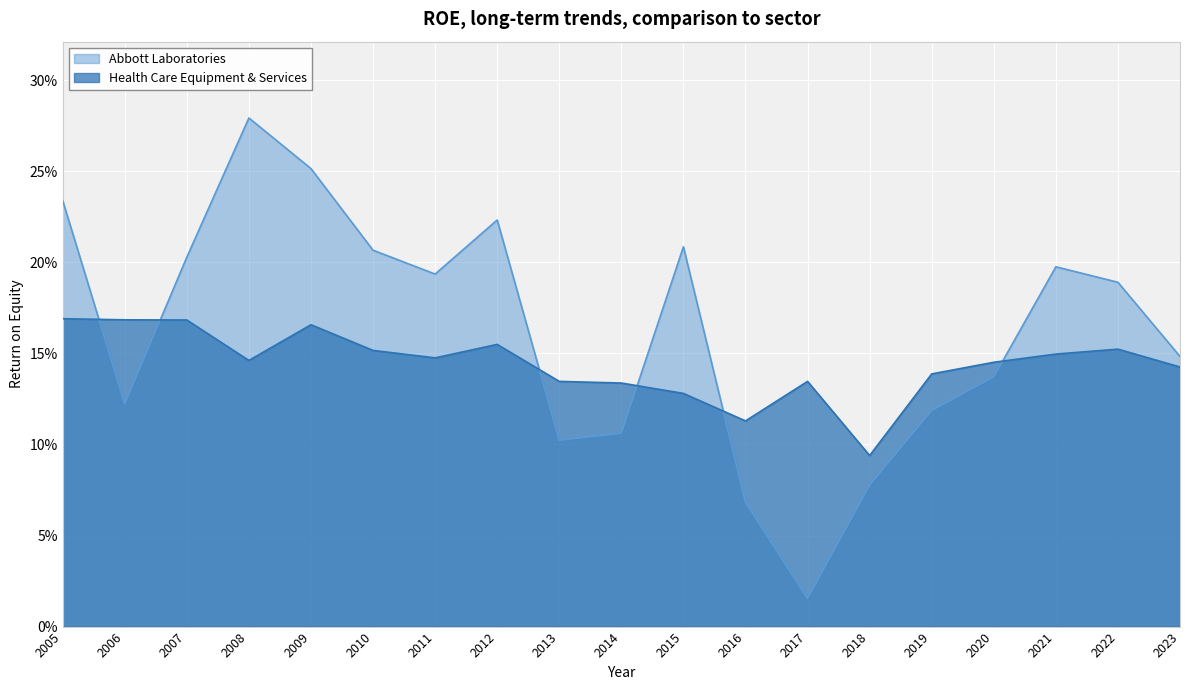

Which series has the largest range (max minus min)?

Abbott Laboratories